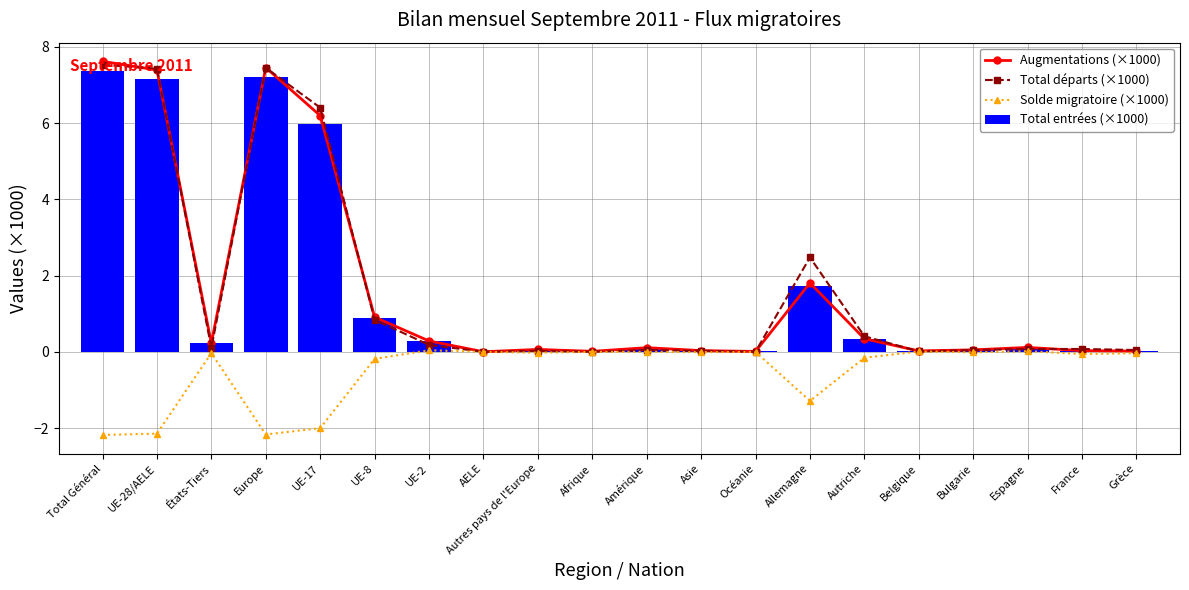

What is the sum of the Total départs (×1000) values at France and Total Général?

7.6